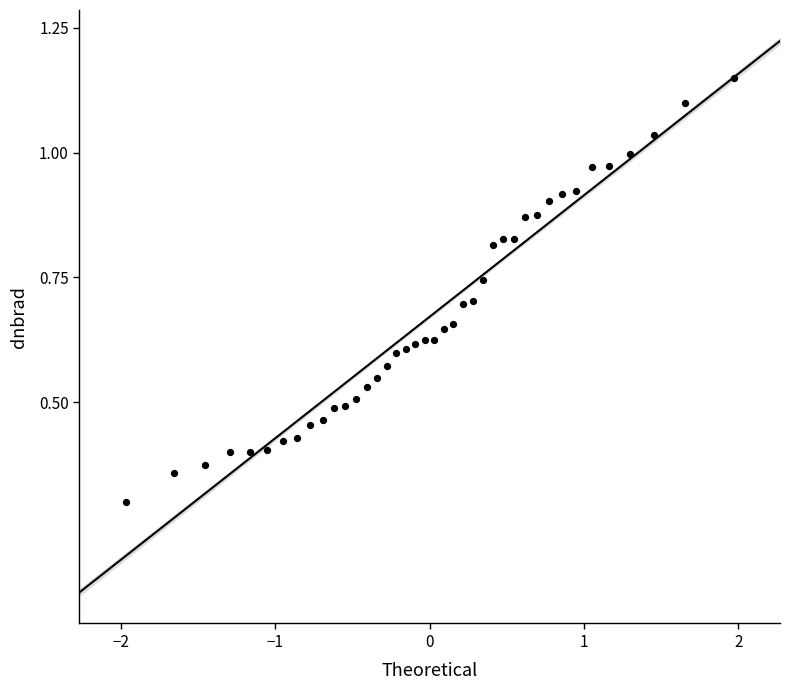

What Y value in the scatter plot is closest to 0?

0.3